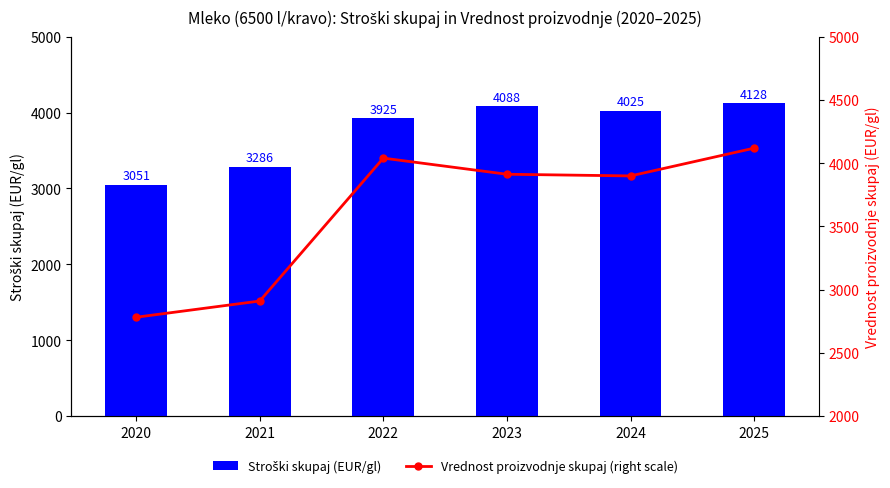

Where does the Stroški skupaj (EUR/gl) series first go above 4025?

2023